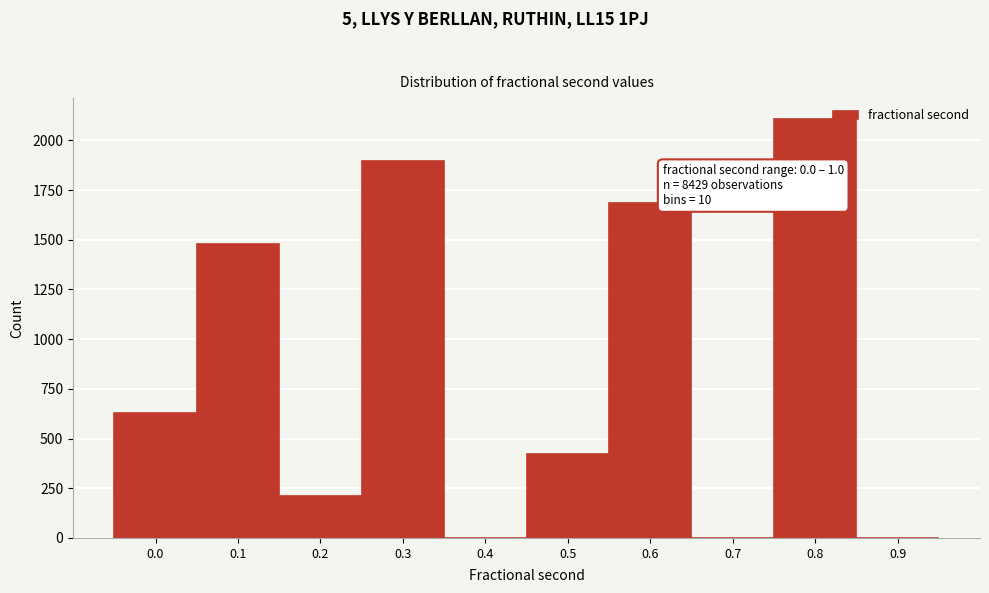

Reading right to left, what are all the values shown in this chart?

0.9=0	0.8=2107	0.7=0	0.6=1687	0.5=420	0.4=0	0.3=1897	0.2=211	0.1=1477	0.0=630